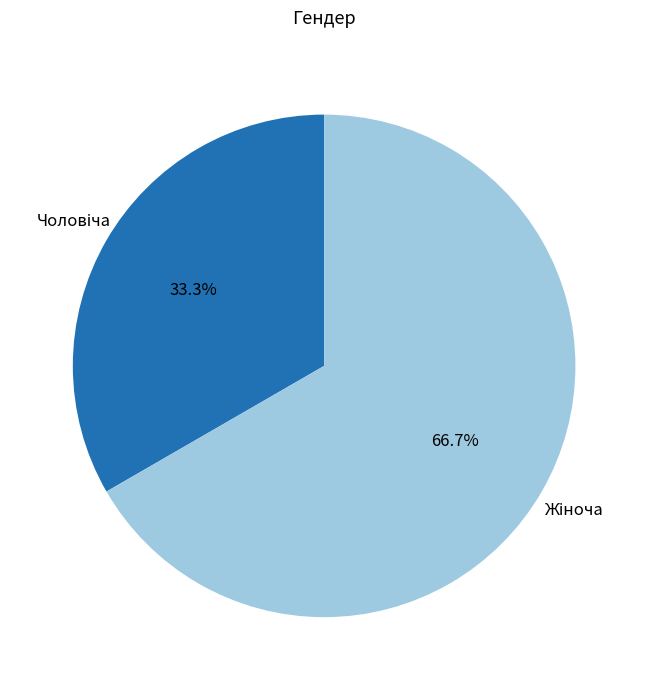

Does any single category account for the majority?

Yes